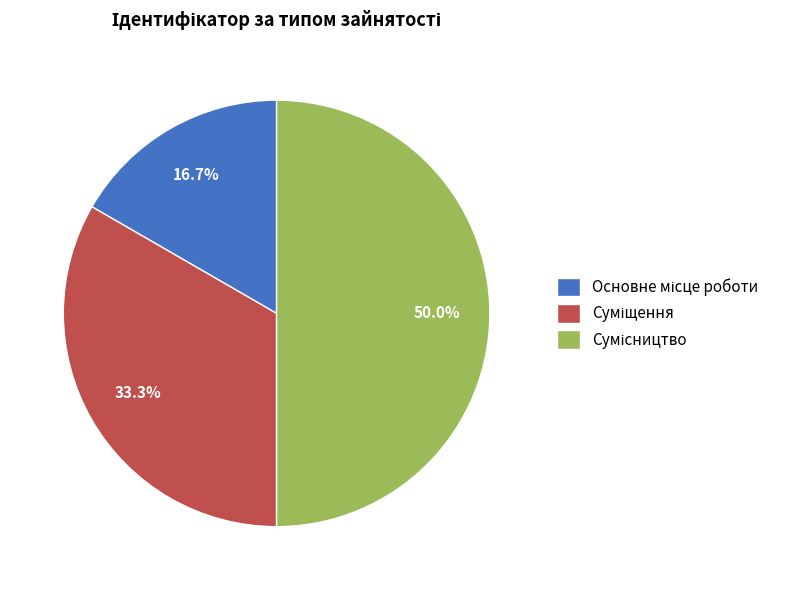

To the nearest percent, what is the difference between the largest and smallest slice percentages?

33%